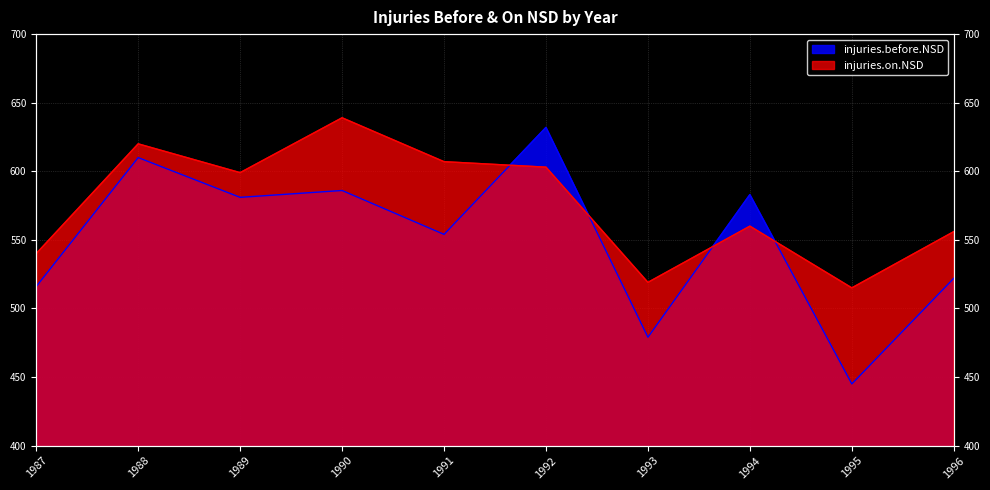

Which series has the largest range (max minus min)?

injuries.before.NSD